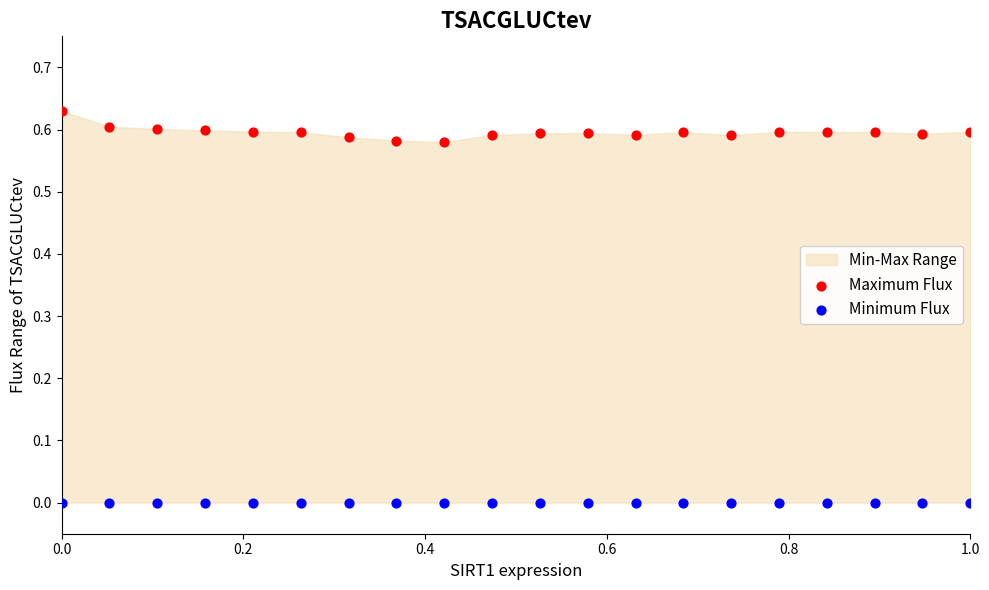

How many data points are displayed?

40